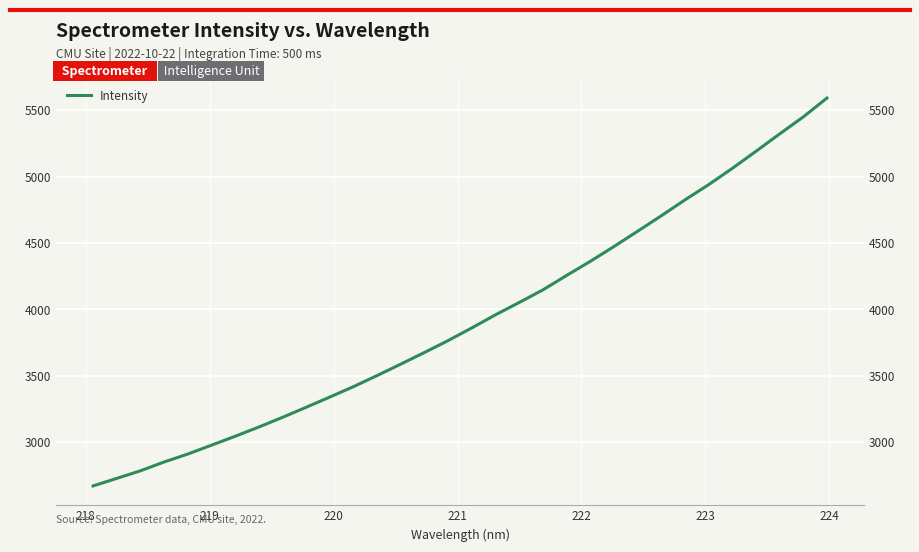

How many categories are shown in the chart?

32